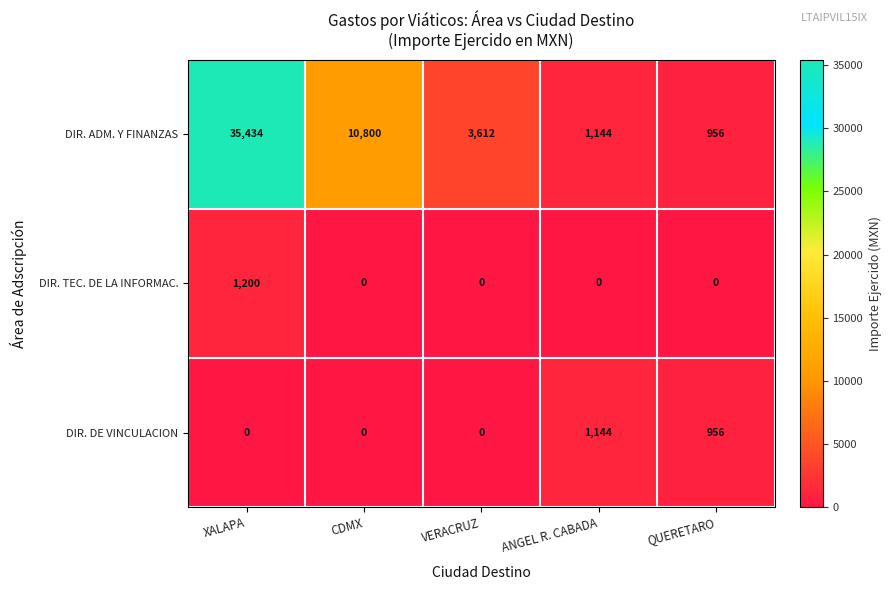

What is the sum of all DIR. ADM. Y FINANZAS values?

51946